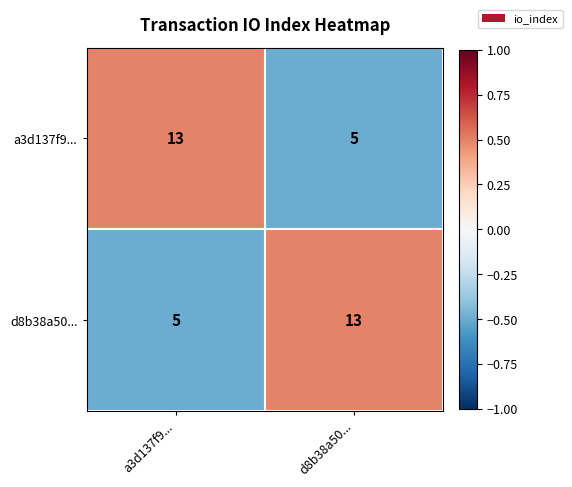

How many data points does each series have?

2